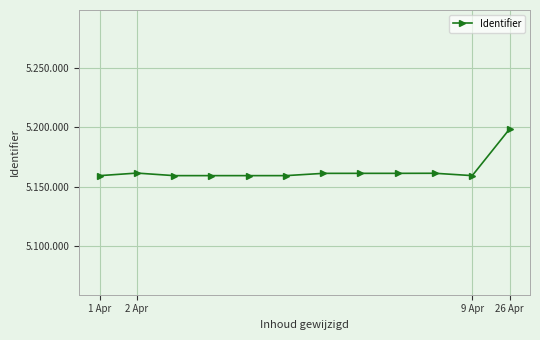

Does the chart have visible grid lines?

Yes